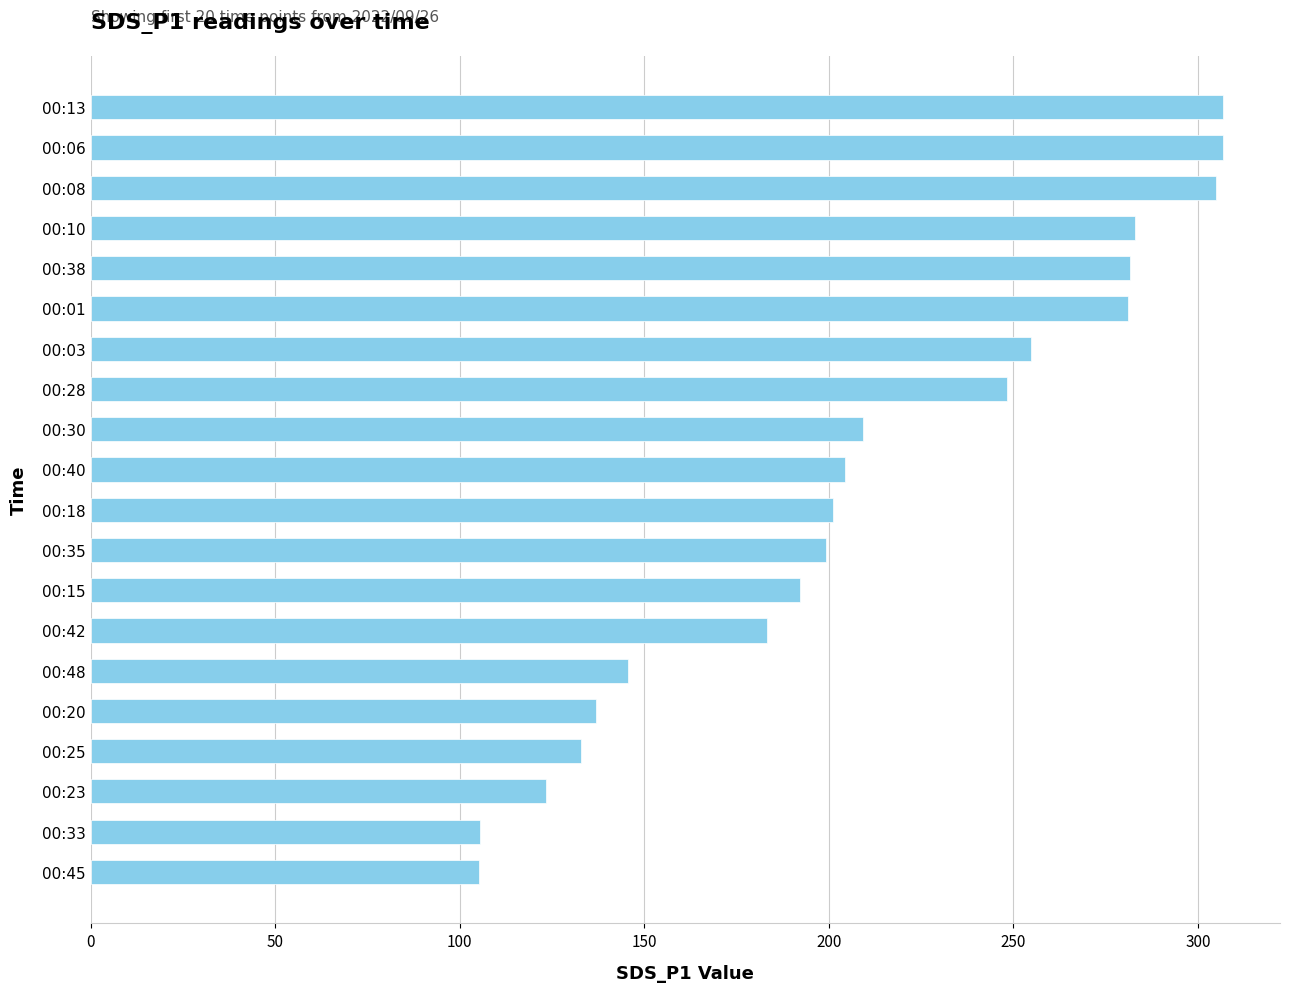

What is the sum of all values?

4206.1